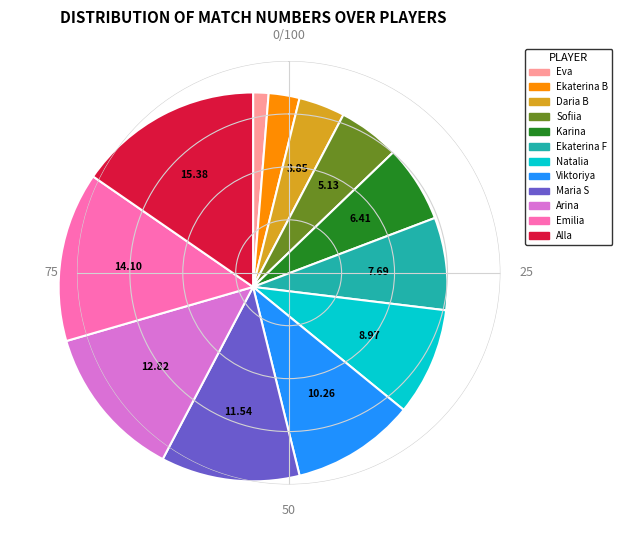

Does any single category account for the majority?

No